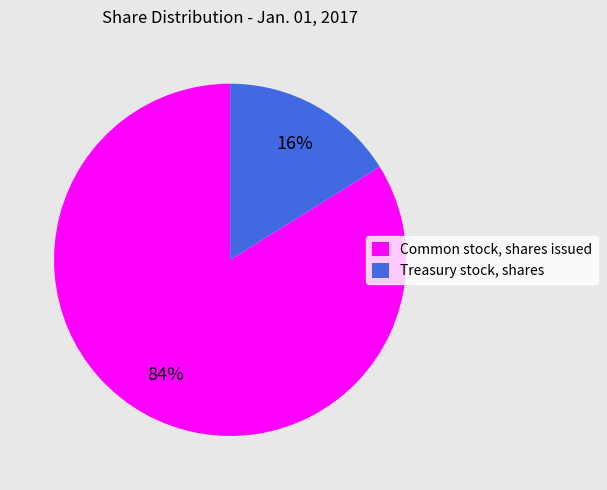

What is the largest slice in the pie chart?

Common stock, shares issued